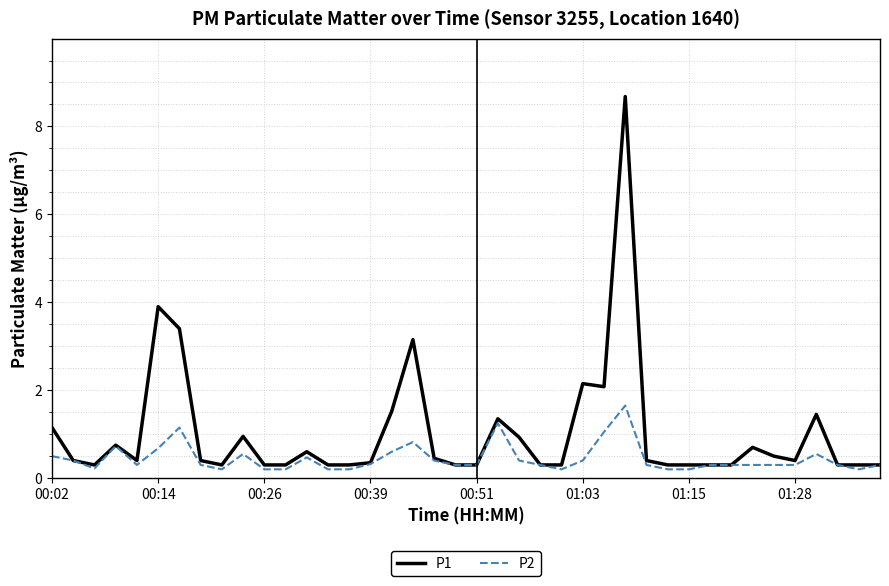

What are all the series names shown in the legend?

P1, P2